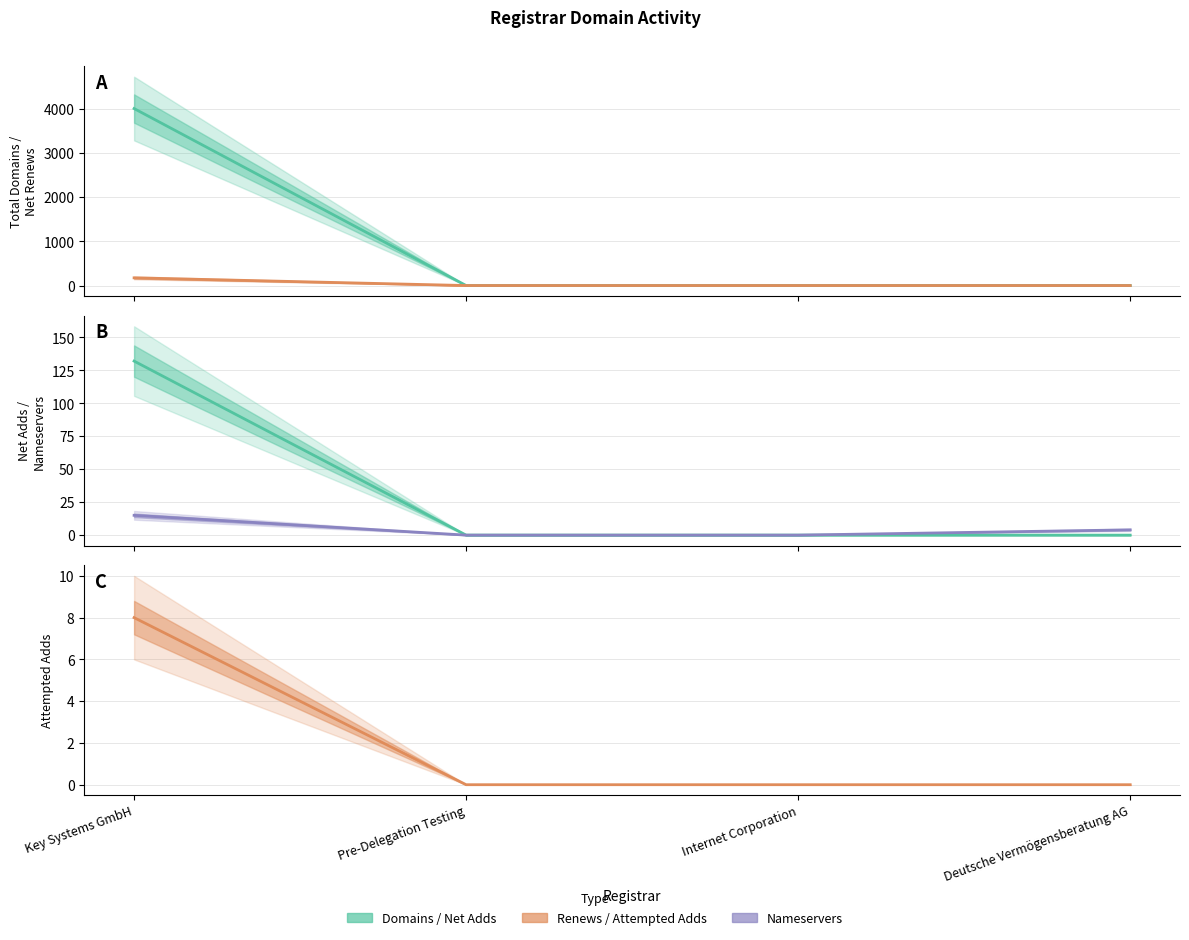

Reading left to right, extract all data points from this chart.

total-domains: 4002	0	0	1
net-renews-1-yr: 174	0	0	0
net-adds-1-yr: 132	0	0	0
total-nameservers: 15	0	0	4
attempted-adds: 8	0	0	0